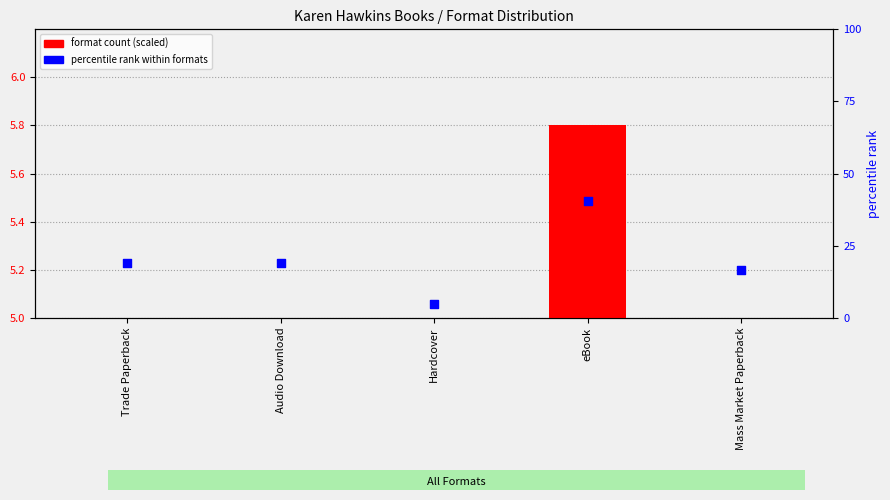

At how many categories does at least one series exceed 13?

4